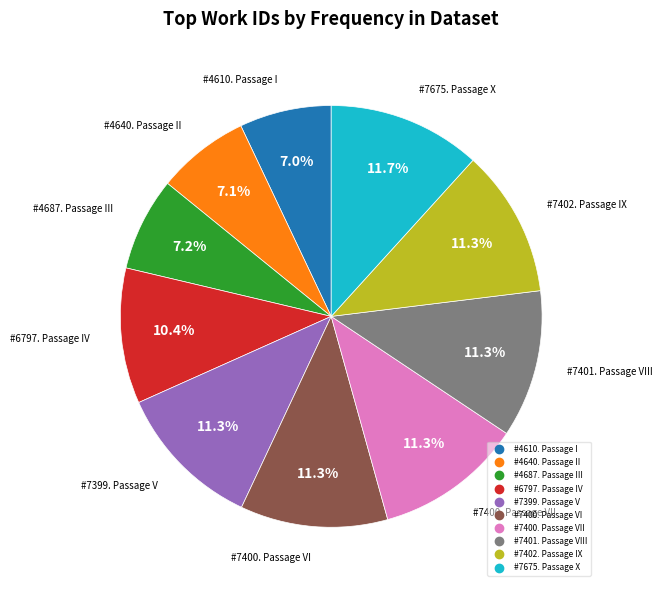

Is there a majority slice in this chart?

No